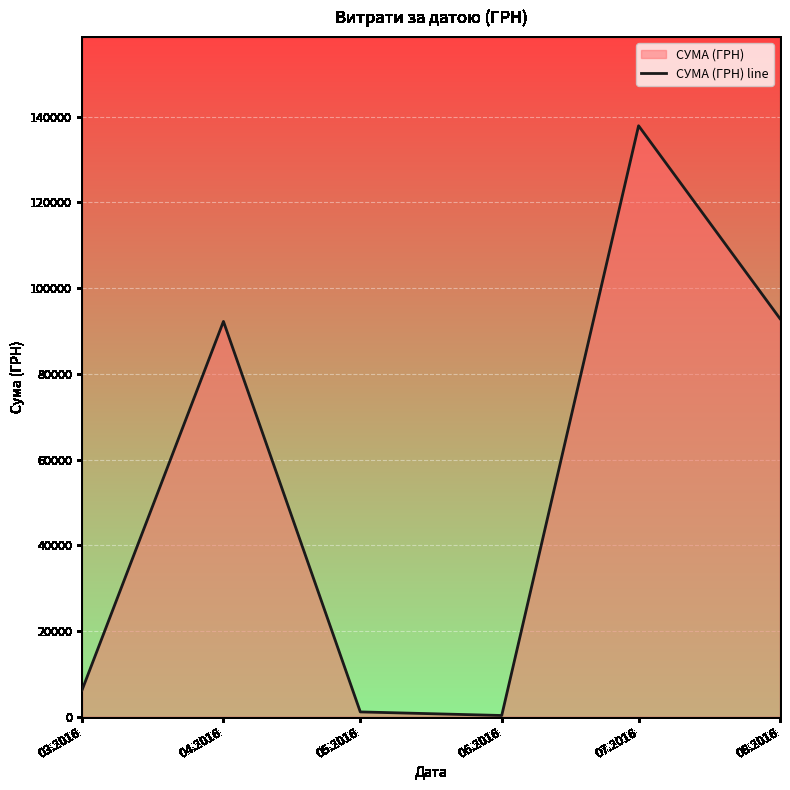

Approximately how many times larger is the value at 07.2016 compared to 08.2016?

1.5